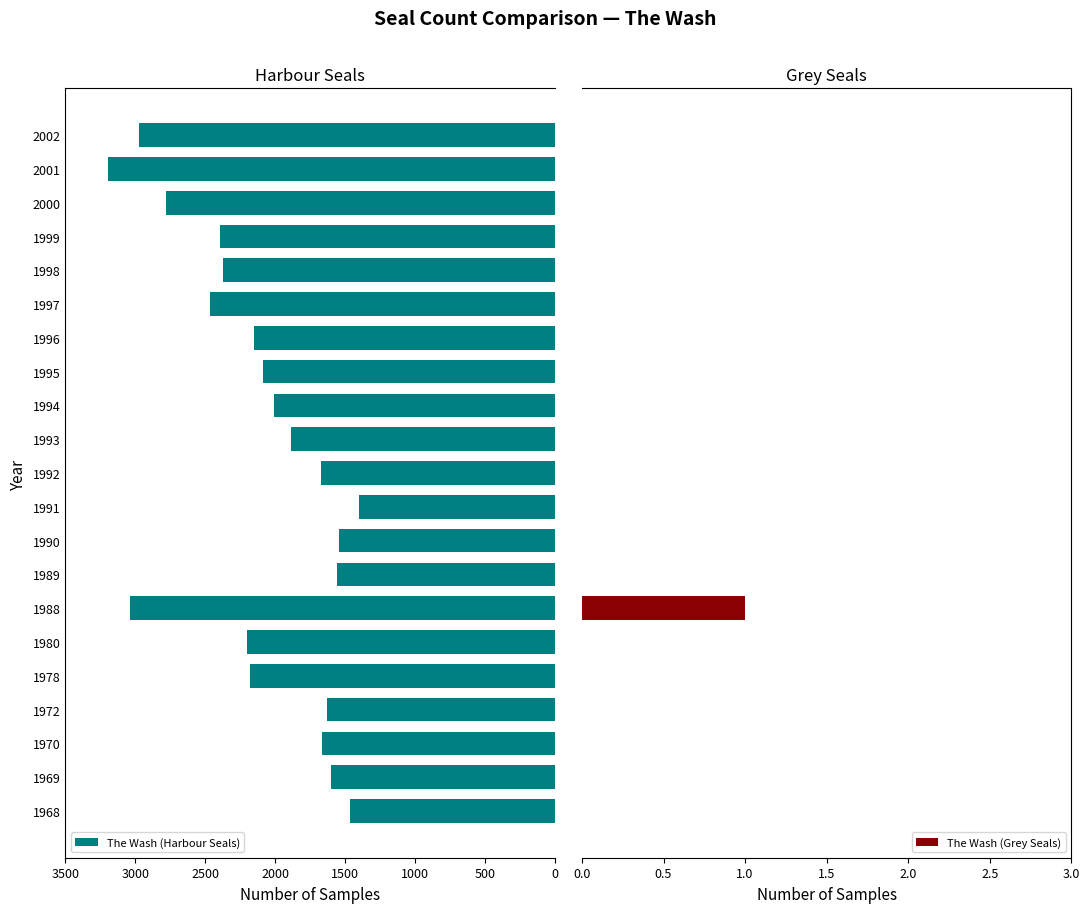

What is the sum of all The Wash (Harbour Seals) values?

44254